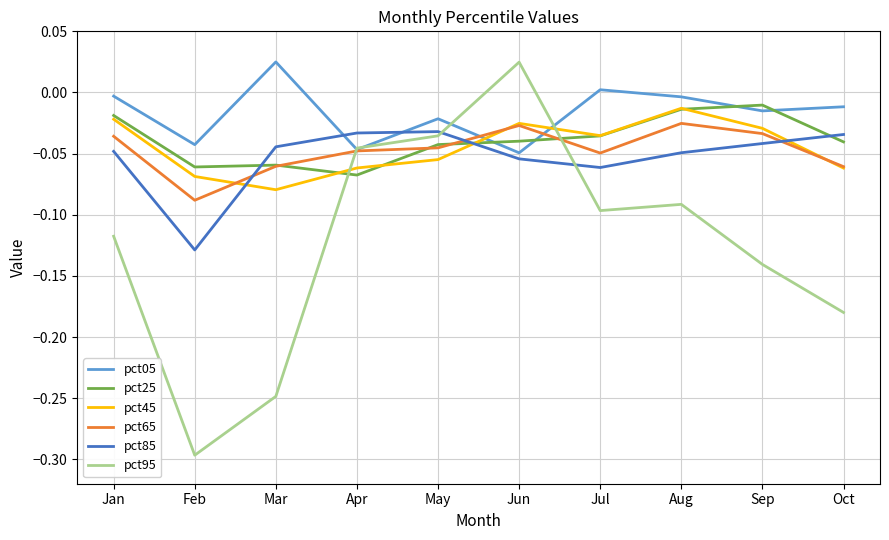

What is the sum of all pct25 values?

-0.4